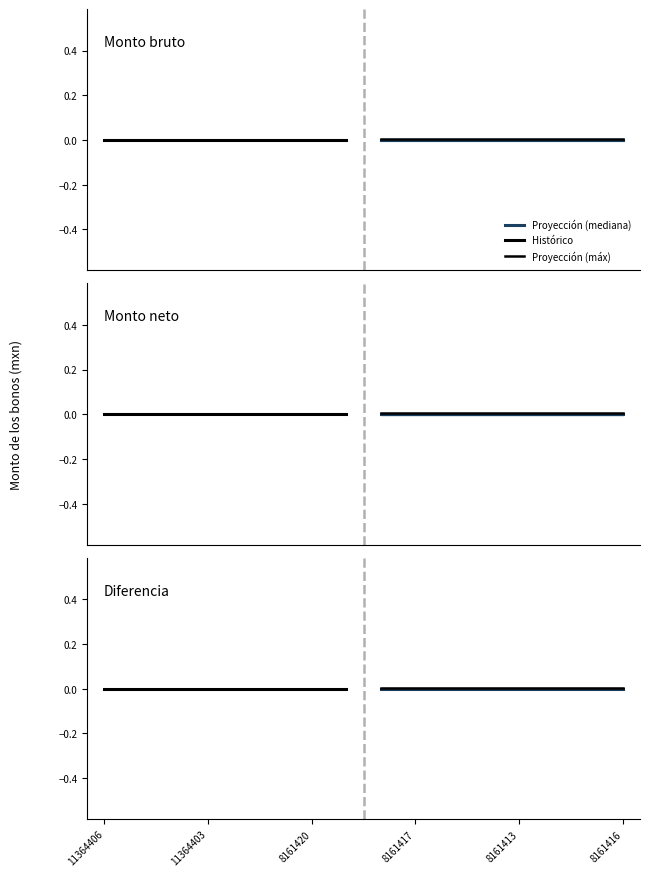

Which series has the widest spread of values?

Proyección (mediana)